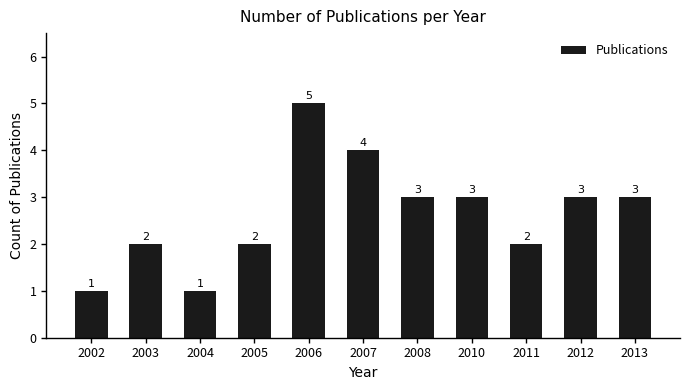

What is the change in value from 2003 to 2010?

+1